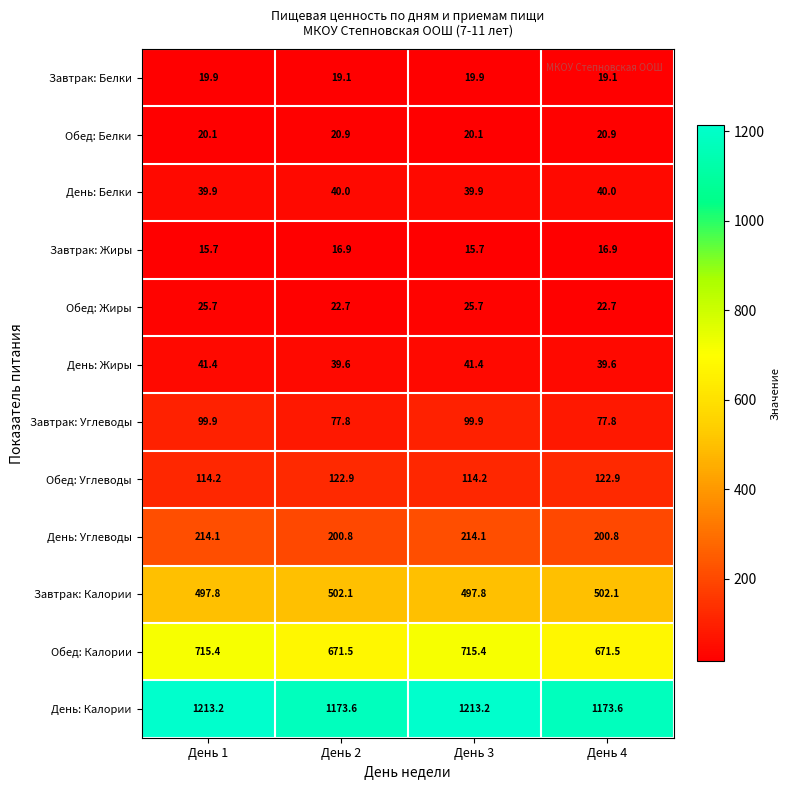

What is the maximum value for Обед: Углеводы?

122.9